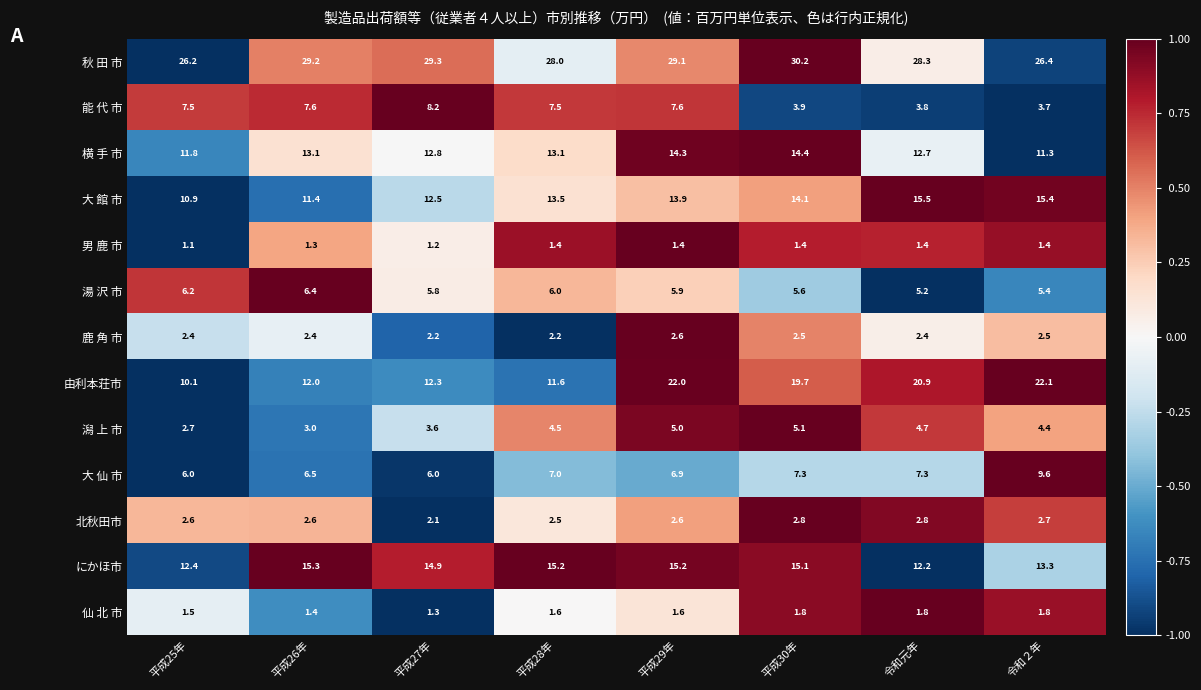

What is the difference between the highest and lowest values at 平成29年?

27.7